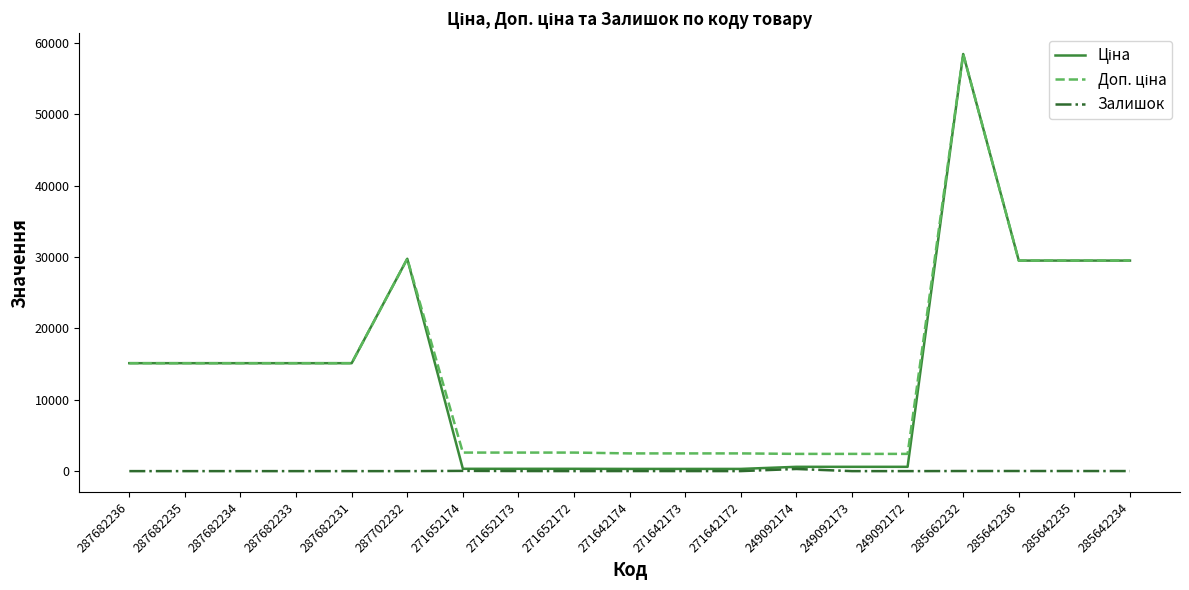

Does the chart display data point markers on the line(s)?

No